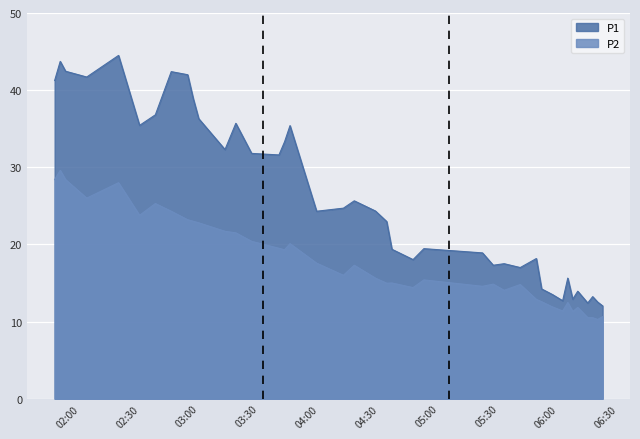

What are all the series names shown in the legend?

P1, P2